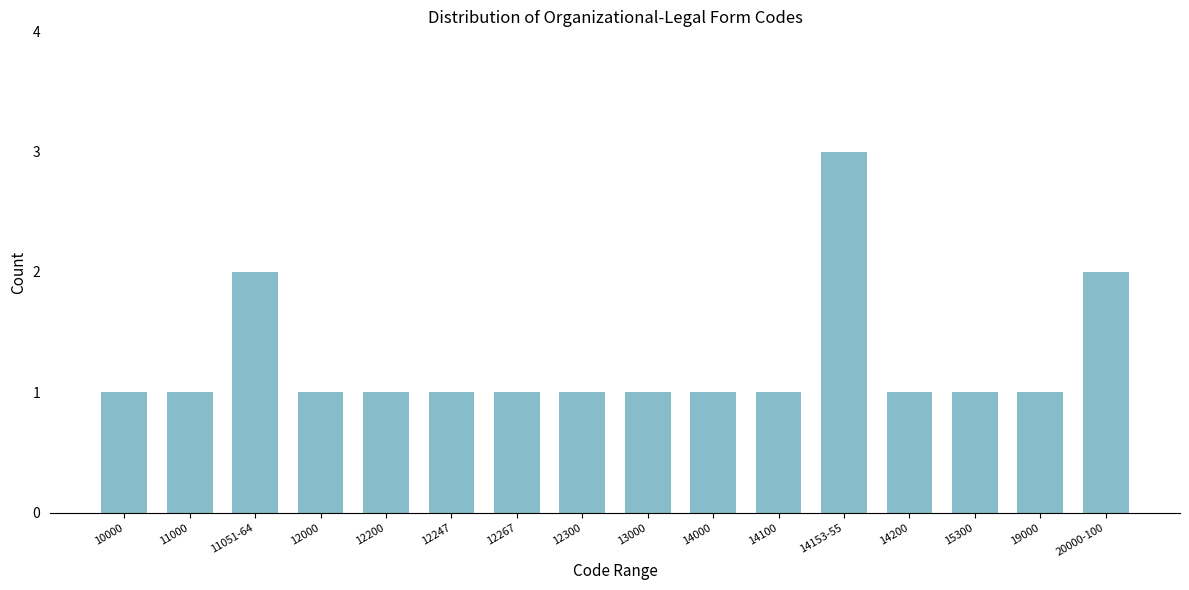

Reading left to right, what are all the values shown in this chart?

10000=1	11000=1	11051-64=2	12000=1	12200=1	12247=1	12267=1	12300=1	13000=1	14000=1	14100=1	14153-55=3	14200=1	15300=1	19000=1	20000-100=2